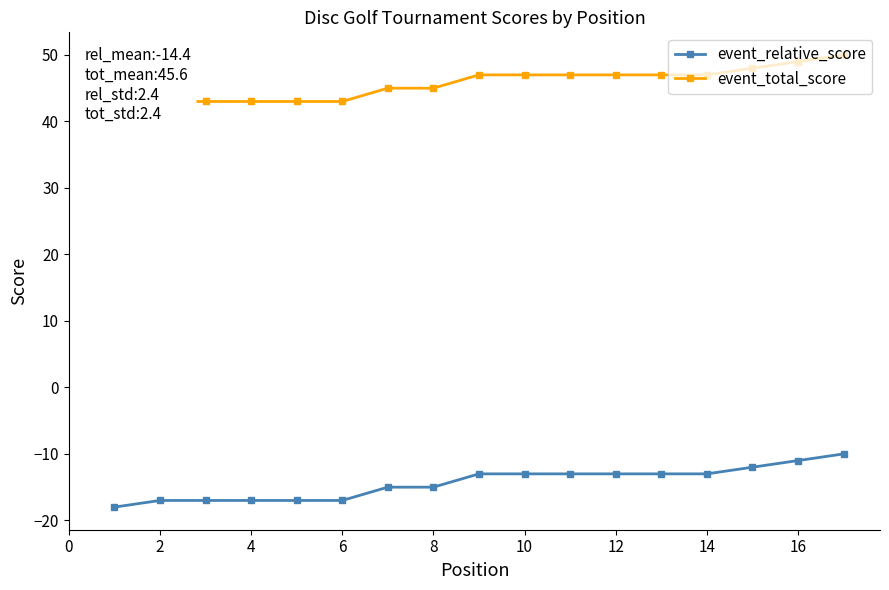

The value of event_relative_score at 16 is -11. True or false?

True